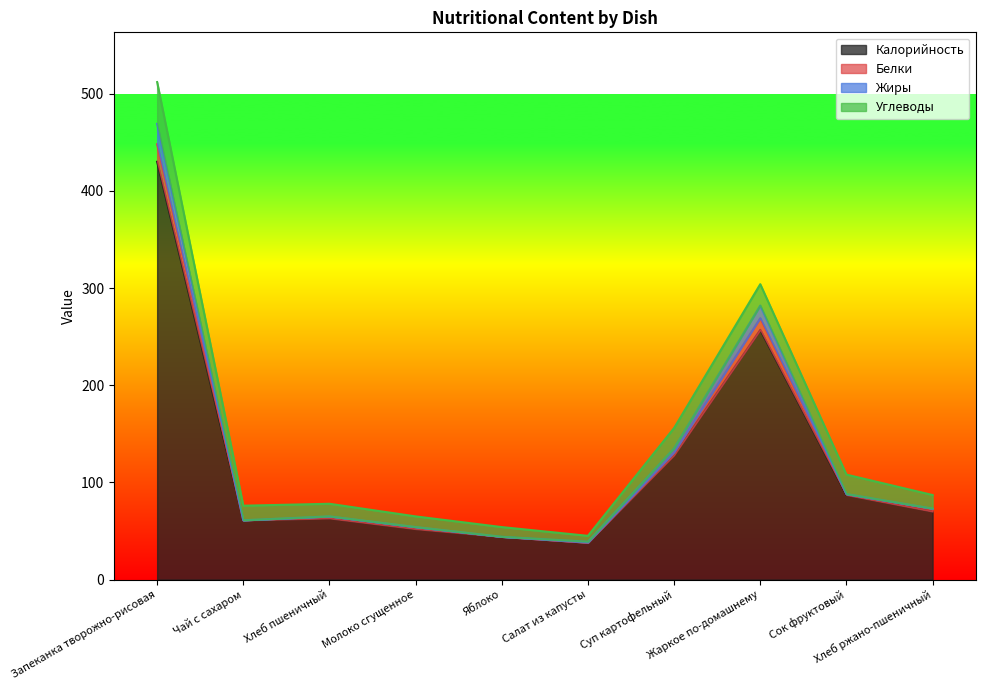

At which category is the sum across all series the highest?

Запеканка творожно-рисовая